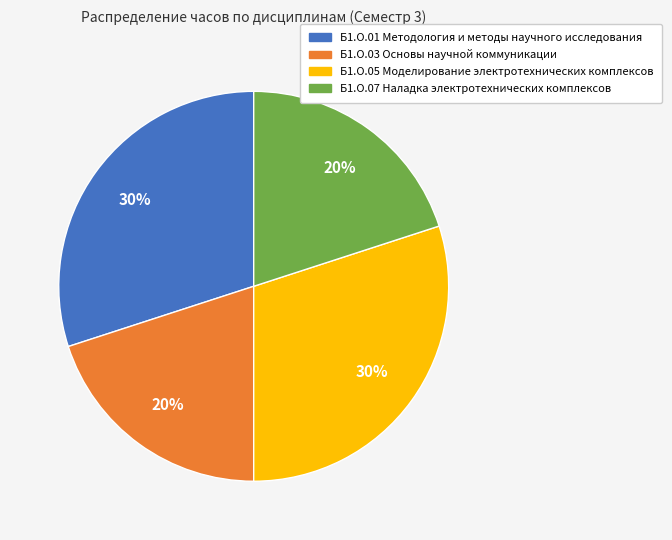

Do Б1.О.07 Наладка электротехнических комплексов and Б1.О.03 Основы научной коммуникации together represent more than half of the pie?

No